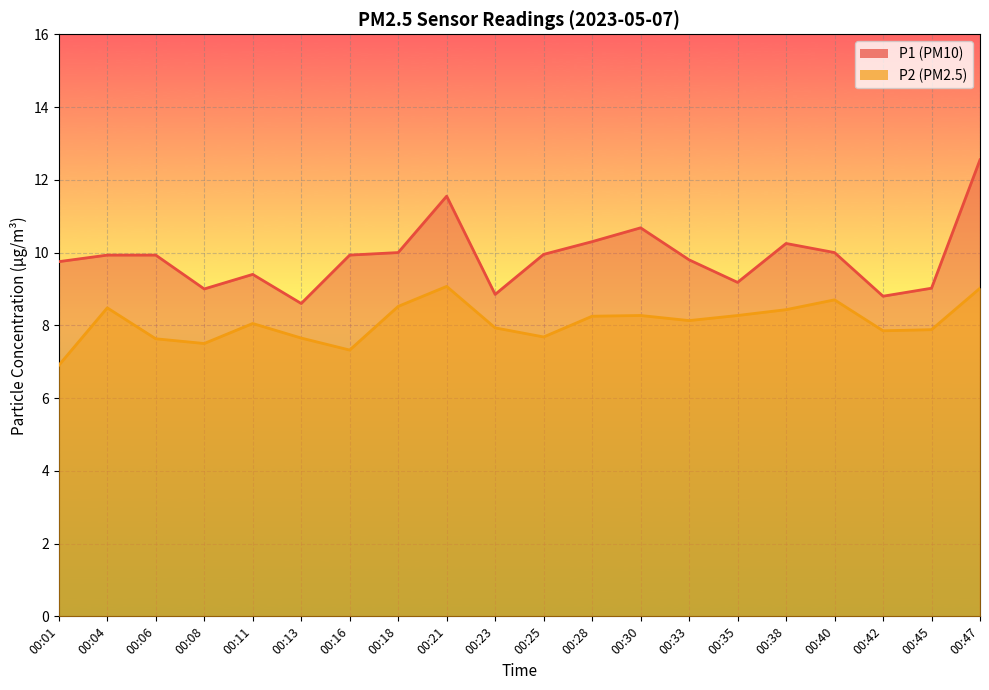

What are all the series names shown in the legend?

P1, P2